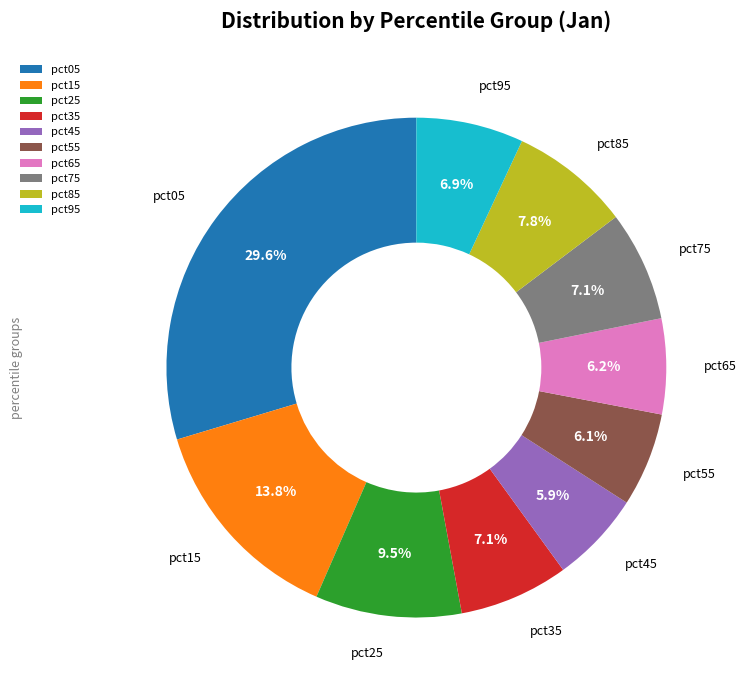

What is the largest slice in the pie chart?

pct05